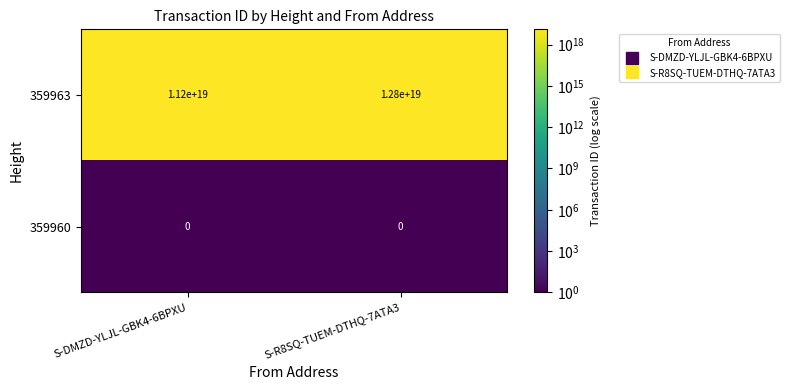

List the series in order of their peak value, highest first.

359963, 359960